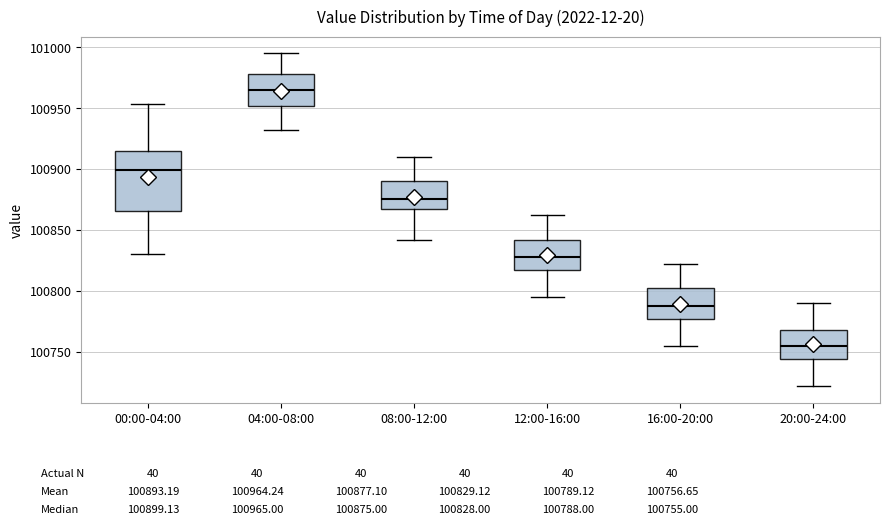

Comparing the boxes themselves (not the whiskers), which one is the tallest?

00:00-04:00